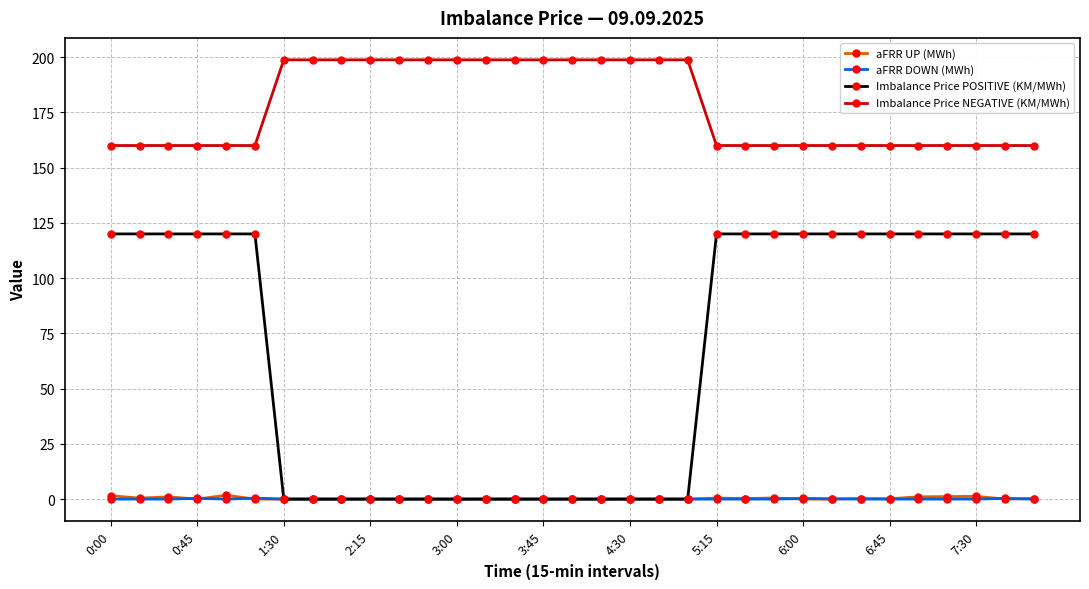

Which series has the widest spread of values?

Imbalance Price POSITIVE (KM/MWh)